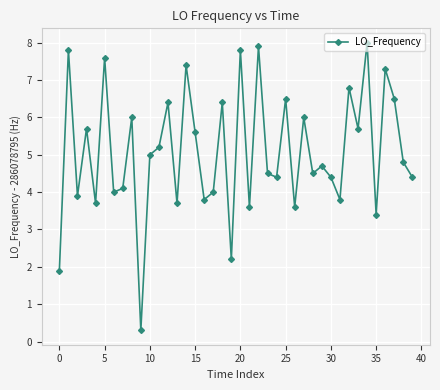

What is the average value?

5.1